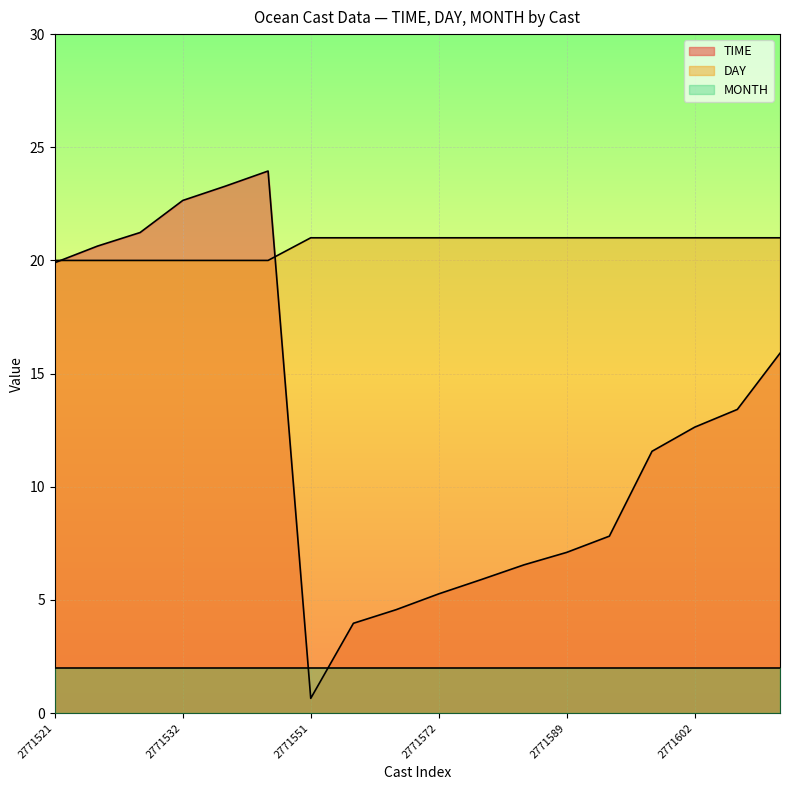

What is the minimum value for MONTH?

2.0